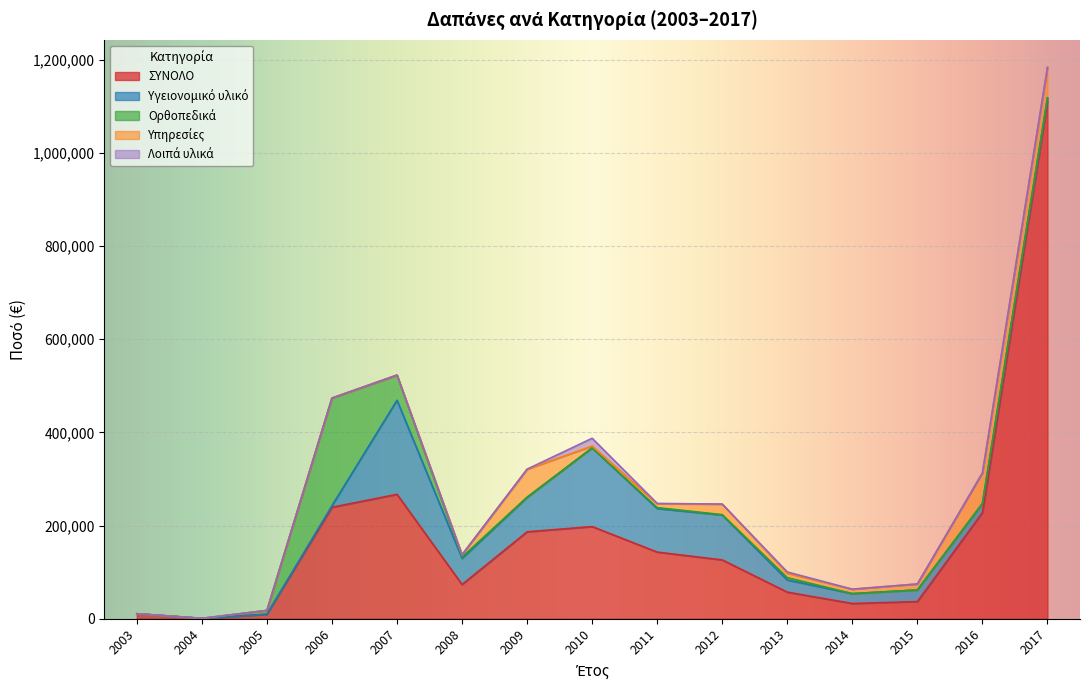

True or false: Υπηρεσίες and Λοιπά υλικά intersect in this chart.

True